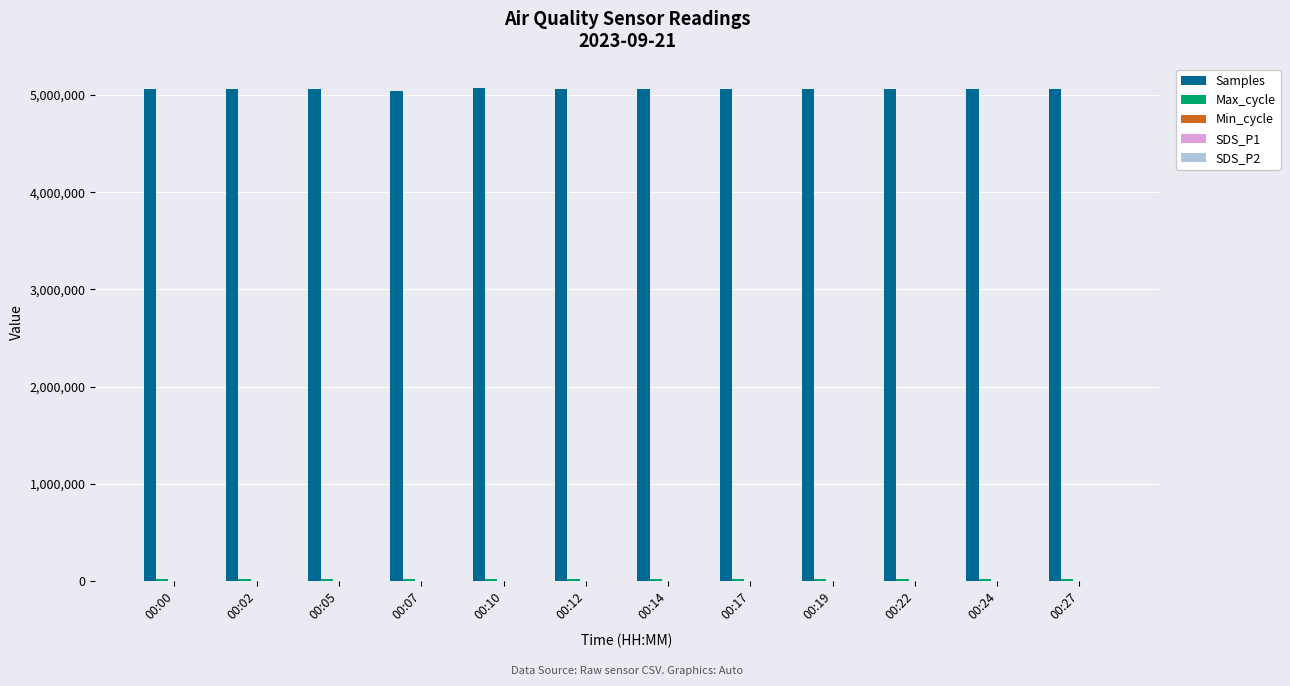

Which series has the largest total across all categories?

Samples